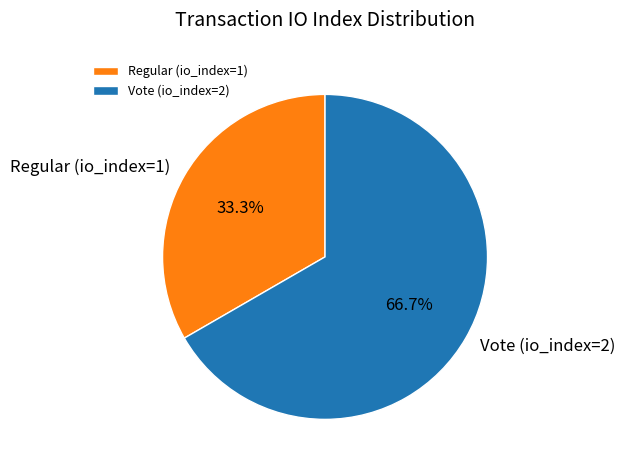

Is the sum of Regular (io_index=1) and Vote (io_index=2) greater than half?

Yes